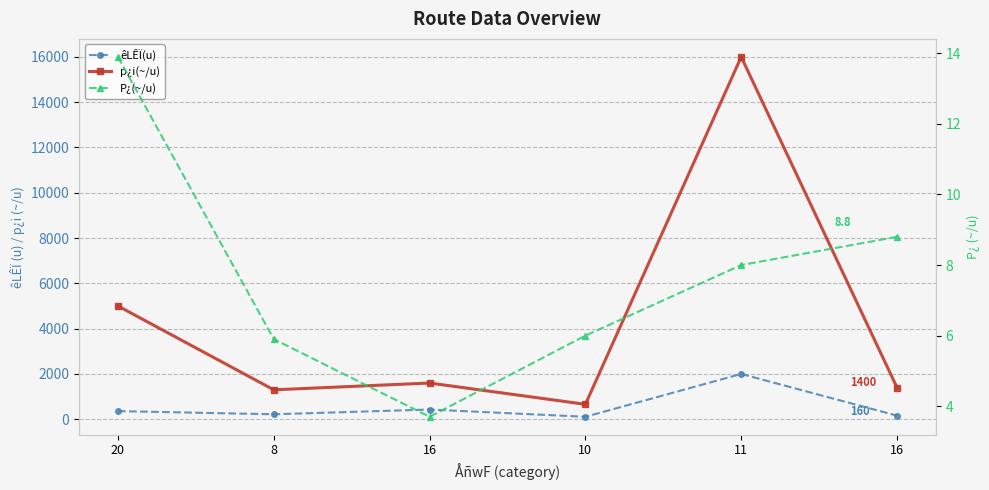

Where does the P¿(~/u) series first go above 8?

20